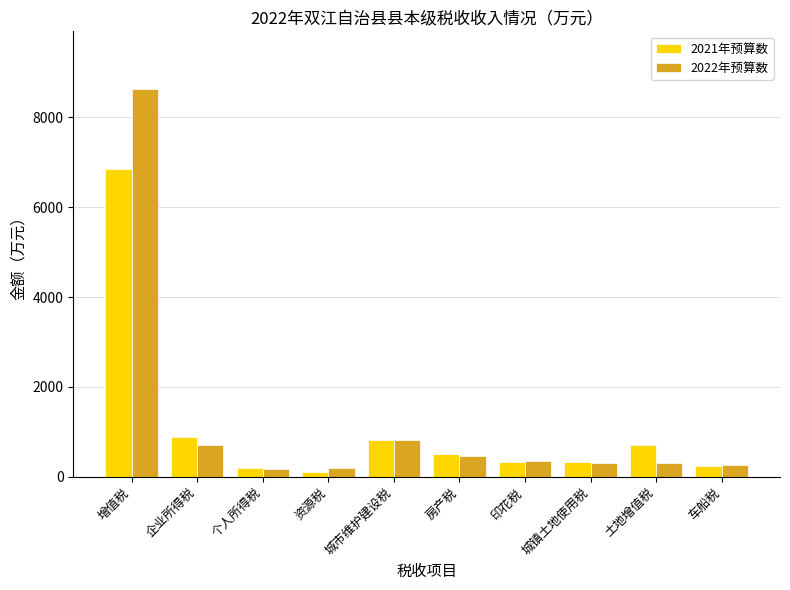

What is the spread (max minus min) of values at 城市维护建设税?

8